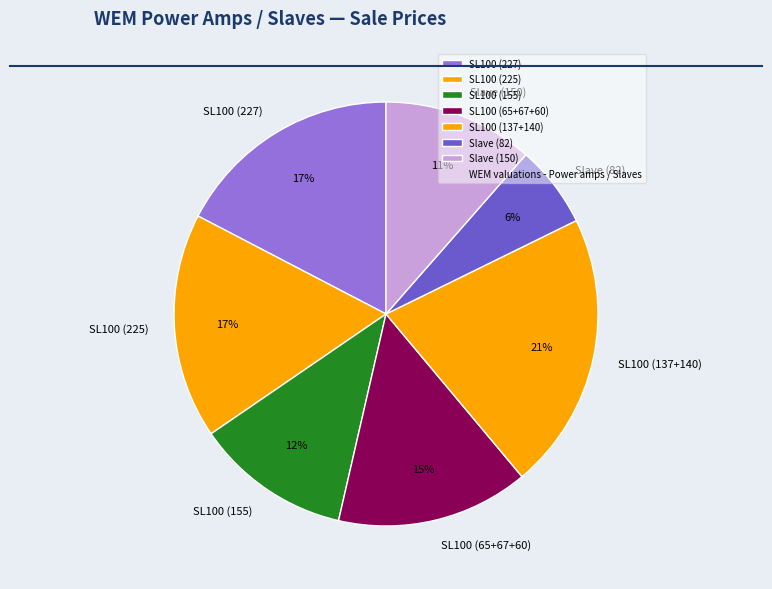

True or false: SL100 (155) accounts for 4% of the total.

False